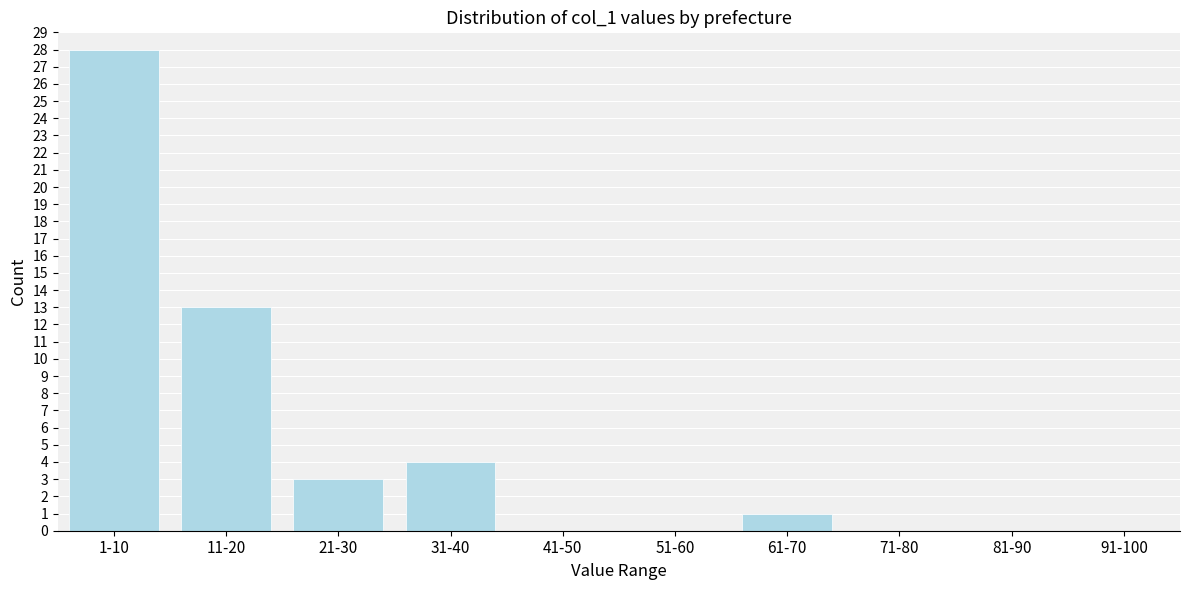

Reading left to right, transcribe all the data shown in this chart.

1-10=28	11-20=13	21-30=3	31-40=4	41-50=0	51-60=0	61-70=1	71-80=0	81-90=0	91-100=0